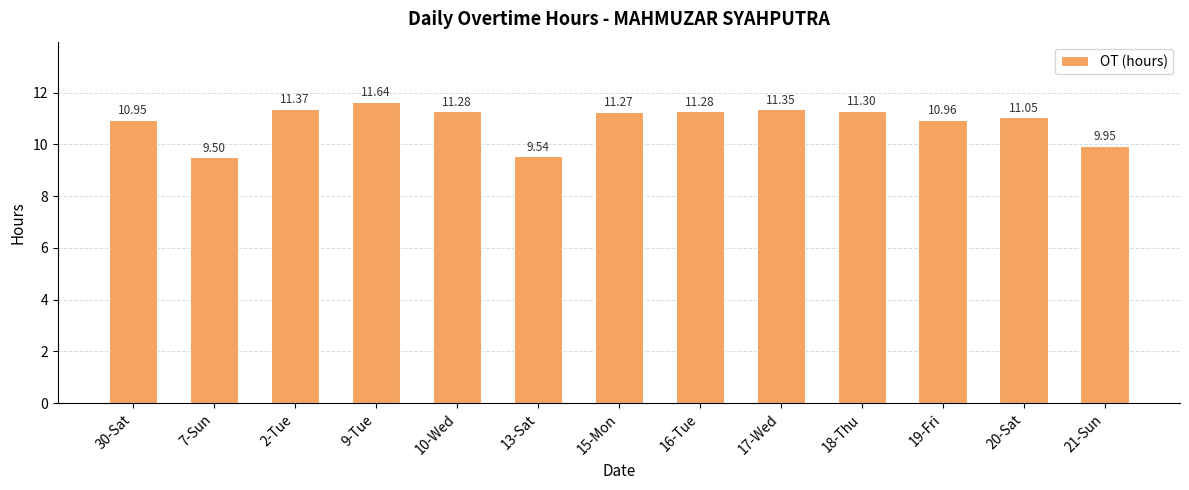

At which category does the chart reach its peak across all series?

9-Tue